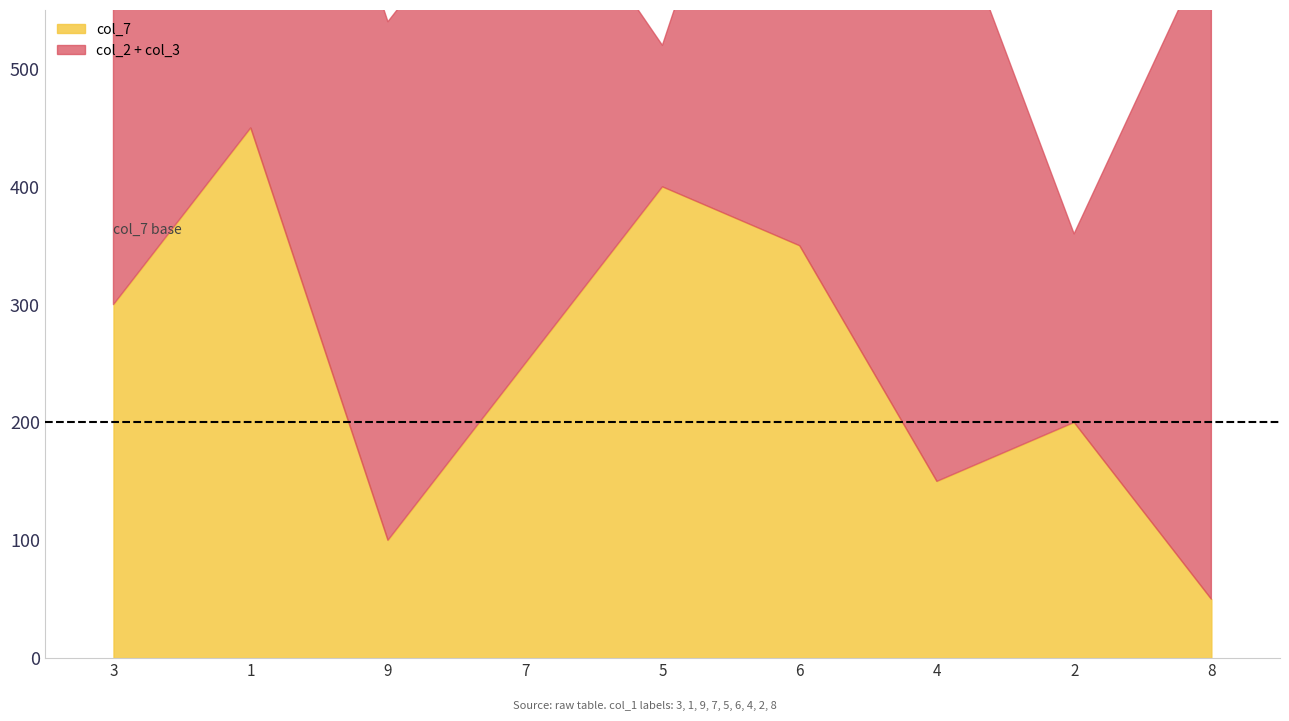

Which series has the largest range (max minus min)?

col_7